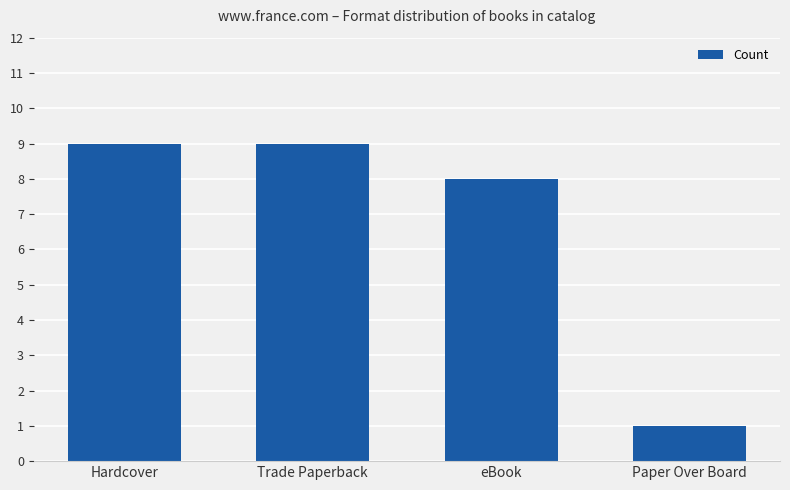

What is the greatest value displayed?

9